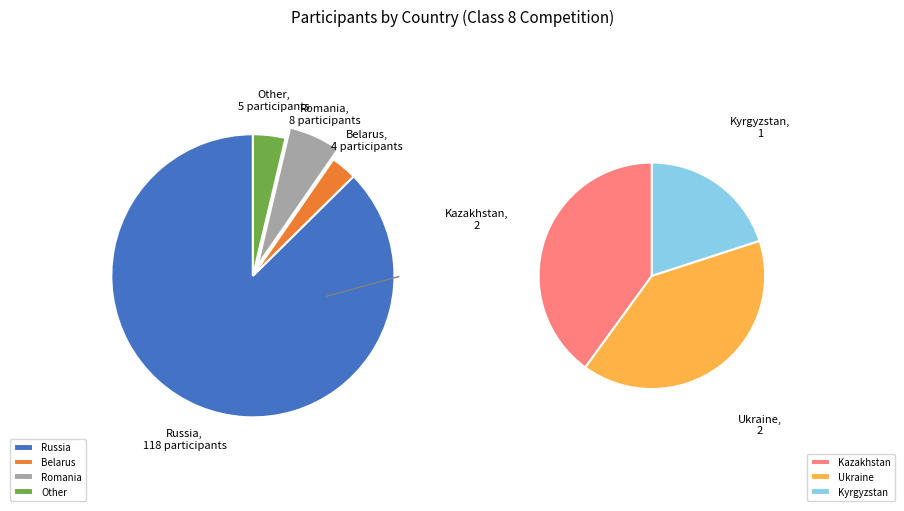

What percentage is the Russia slice, to the nearest percent?

87%